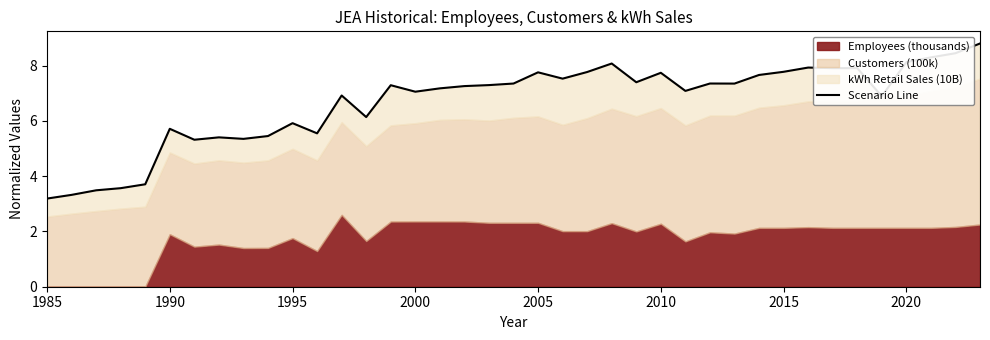

What is the minimum value shown in the chart?

3.2